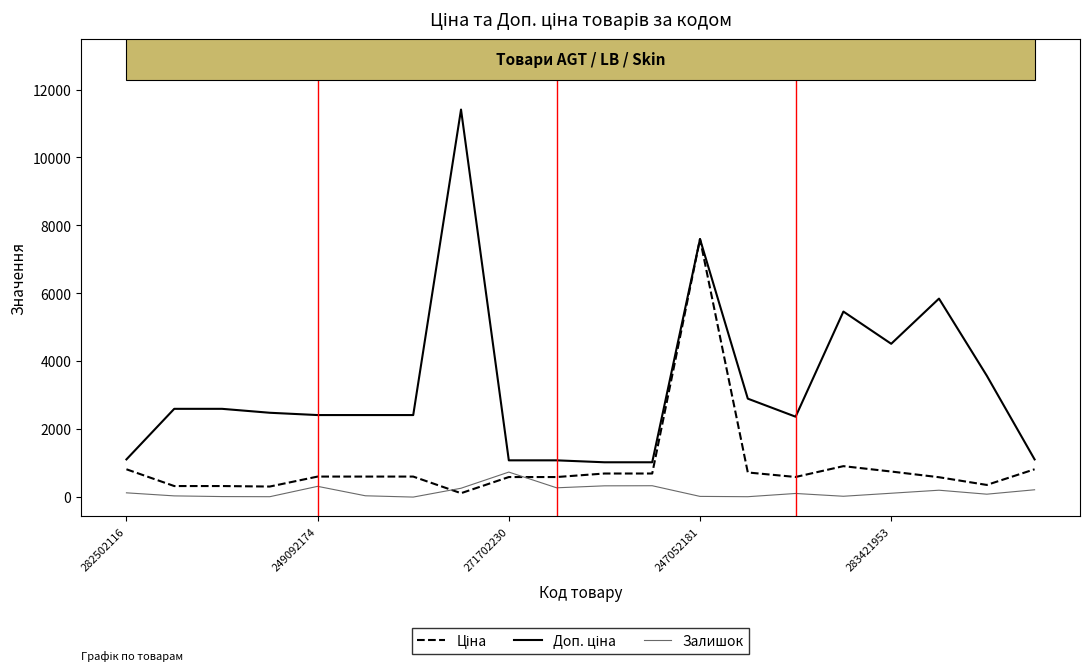

What is the maximum value for Залишок?

736.0